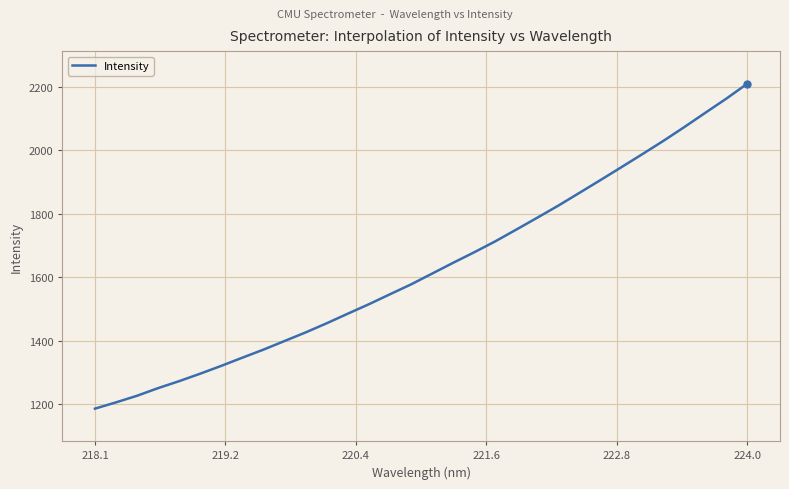

True or false: there are more than 1 points higher than both neighbors.

False